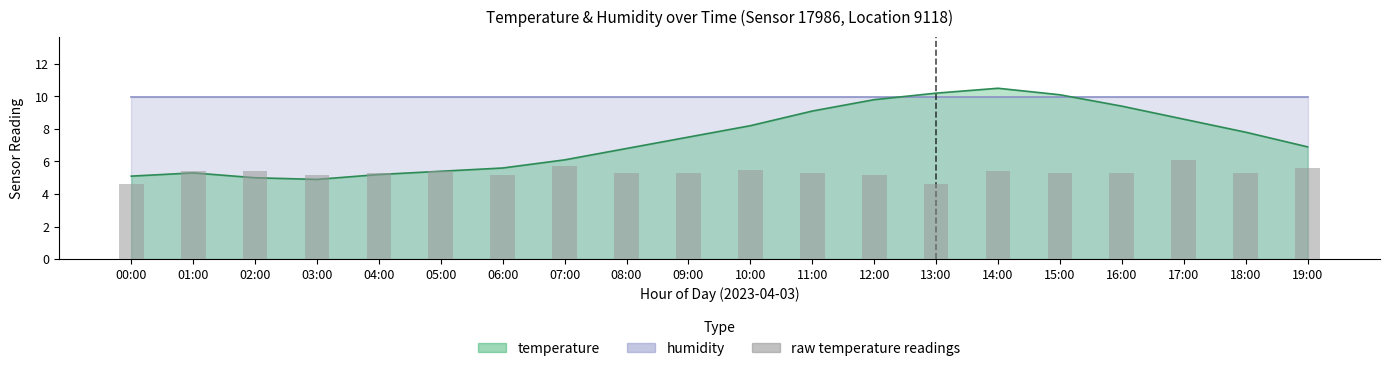

What is the sum of all values?

106.4